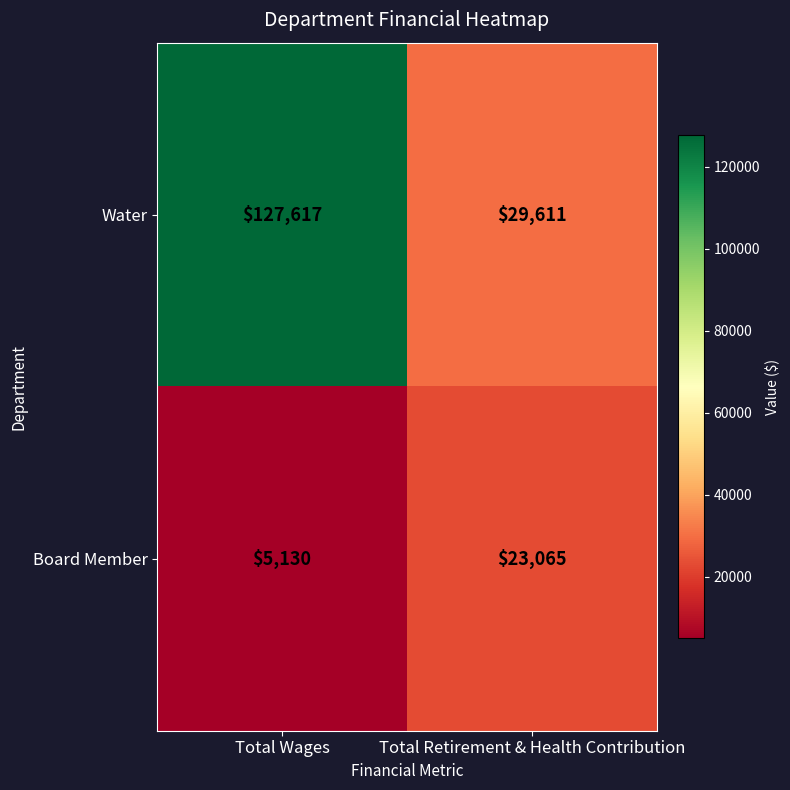

Reading right to left, list all the values displayed in this chart.

Water: 29611	127617
Board Member: 23065	5130